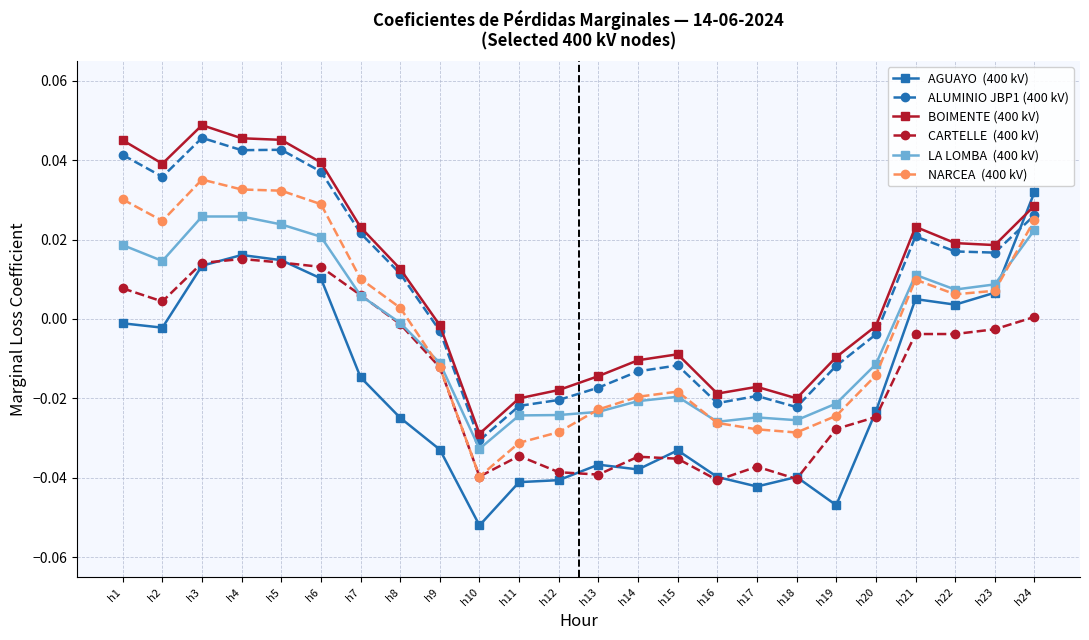

Which category has the highest value across all series?

h3